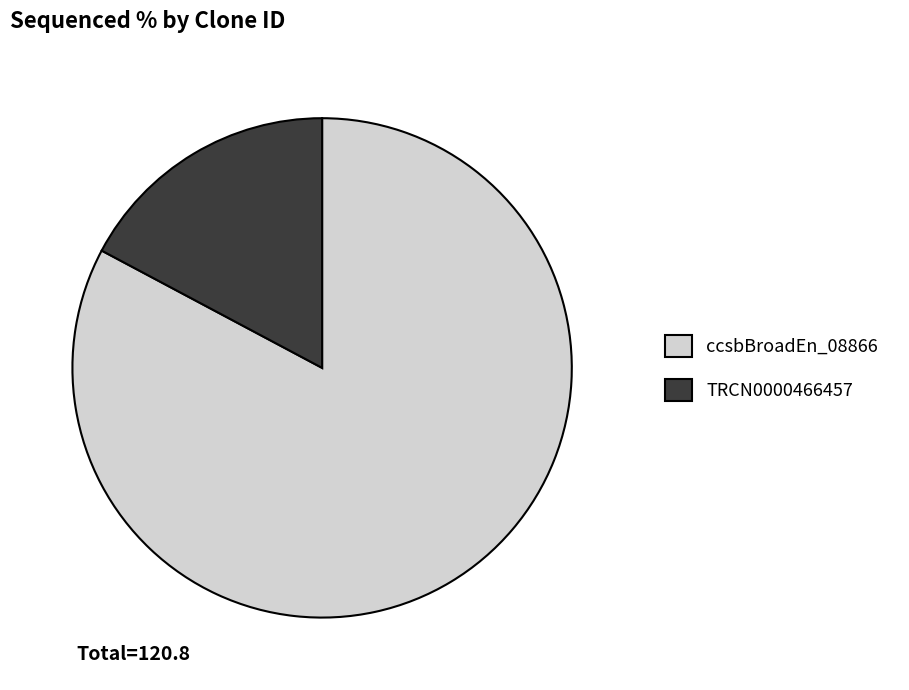

What is the largest slice in the pie chart?

ccsbBroadEn_08866